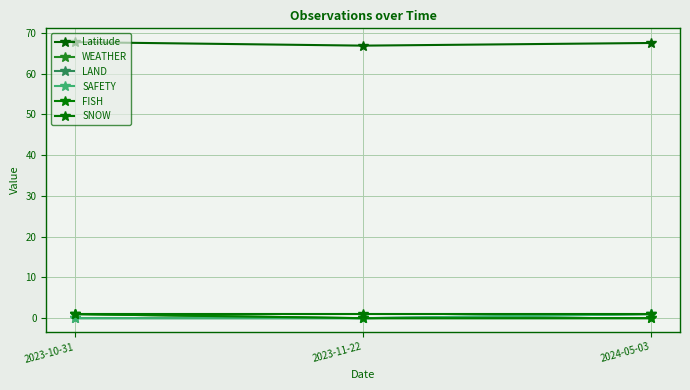

Does the chart display data point markers on the line(s)?

Yes